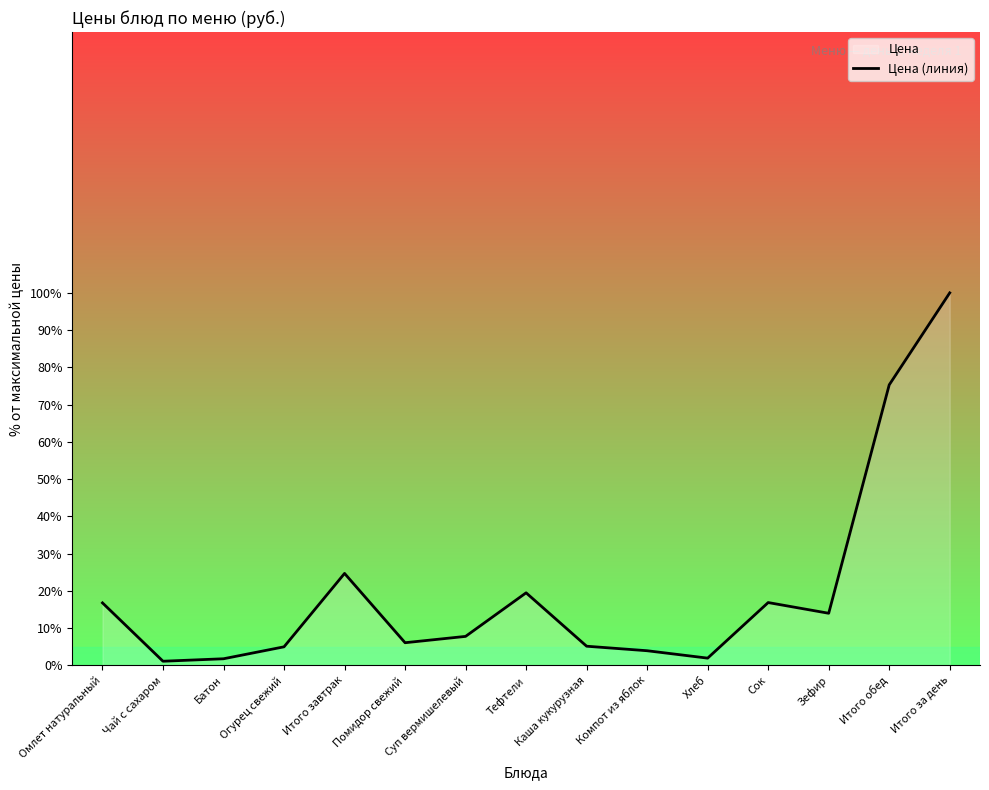

List the labels in order of value, largest first.

Итого за день, Итого обед, Итого завтрак, Тефтели, Сок, Омлет натуральный, Зефир, Суп вермишелевый, Помидор свежий, Каша кукурузная, Огурец свежий, Компот из яблок, Хлеб, Батон, Чай с сахаром